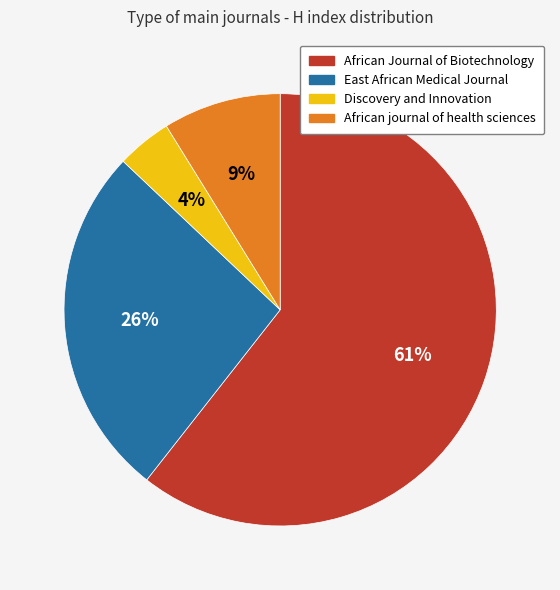

What is the smallest slice in the pie chart?

Discovery and Innovation